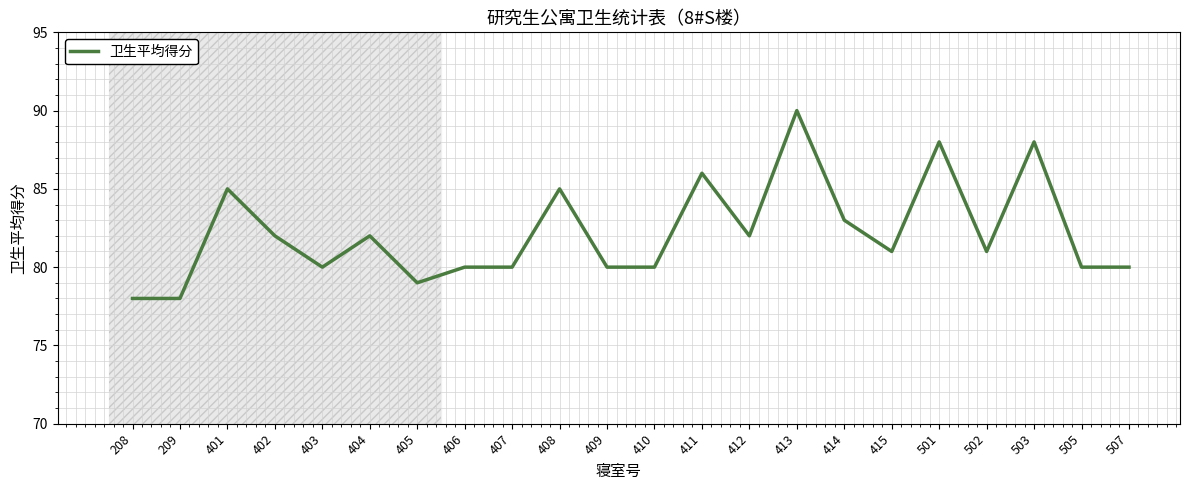

Reading left to right, list all the values displayed in this chart.

78	78	85	82	80	82	79	80	80	85	80	80	86	82	90	83	81	88	81	88	80	80